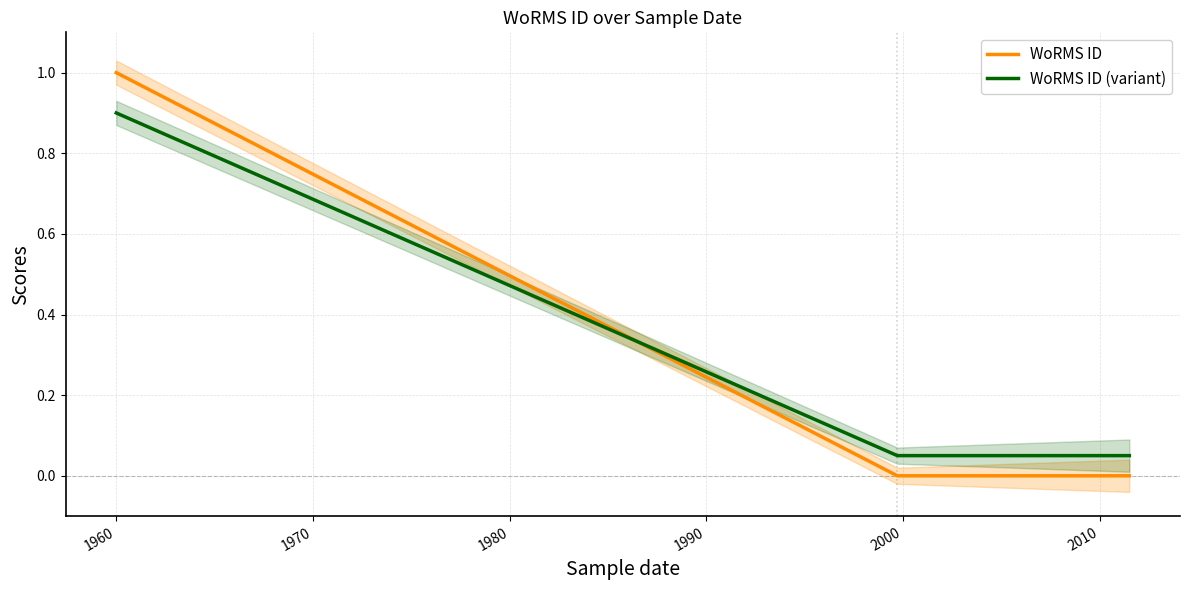

Reading left to right, transcribe all the data shown in this chart.

WoRMS ID: 1.0	0.0	0.0
WoRMS ID (variant): 0.9	0.1	0.1